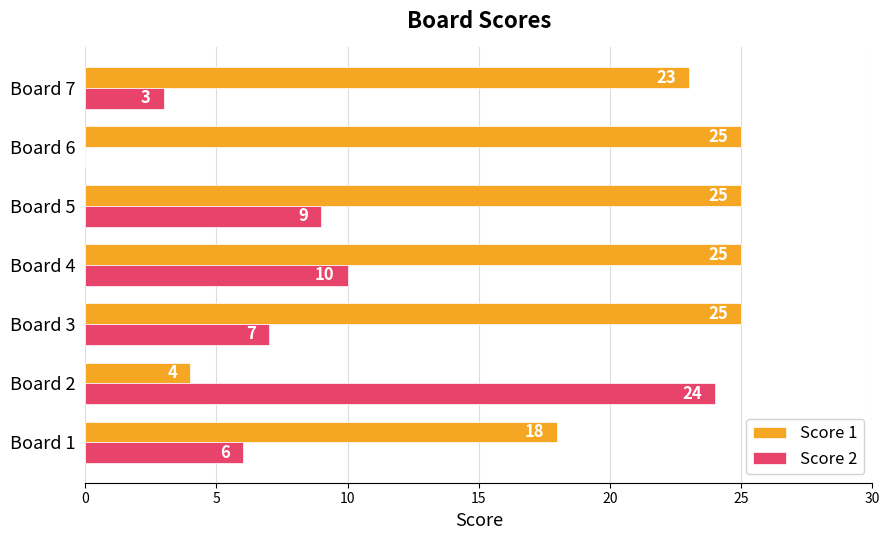

Which series changed the most between Board 1 and Board 5?

Score 1